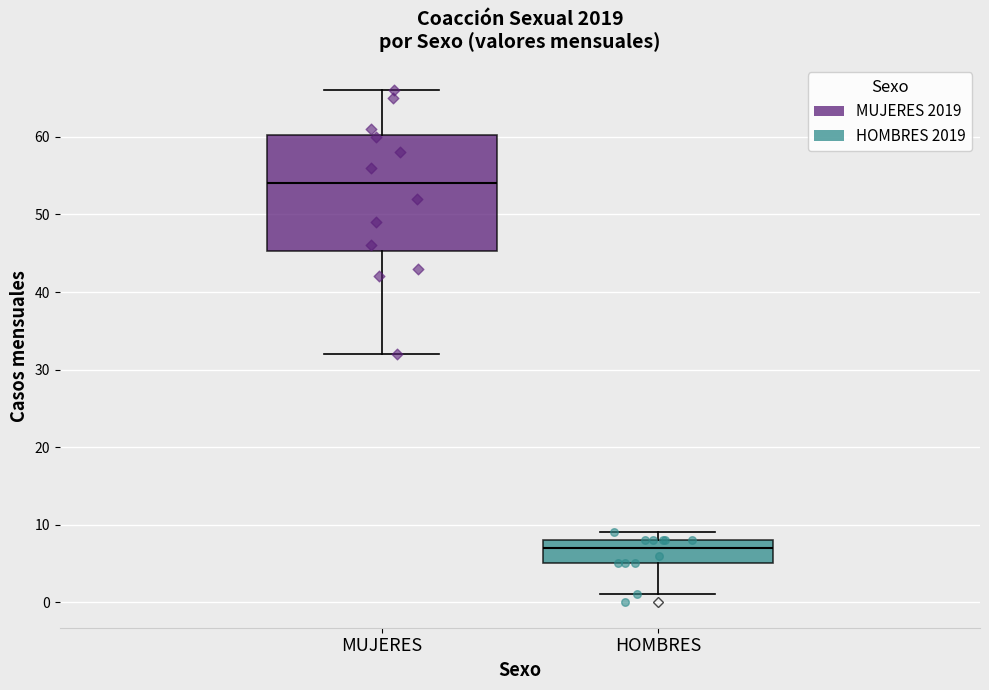

Comparing the boxes themselves (not the whiskers), which one is the tallest?

MUJERES